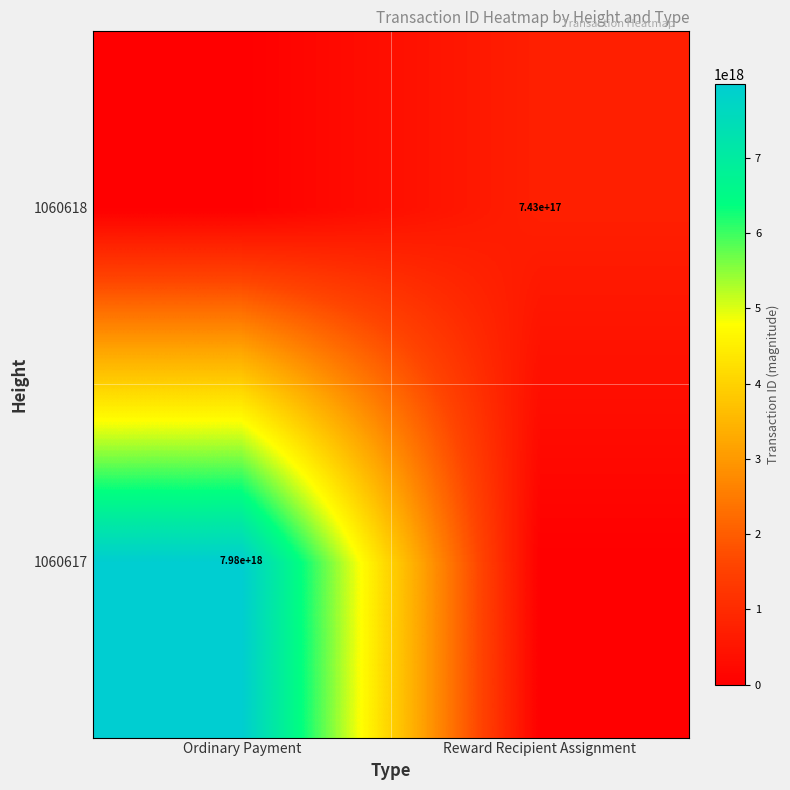

Is it true that 1060618 equals 743000000000000000 at Reward Recipient Assignment?

True